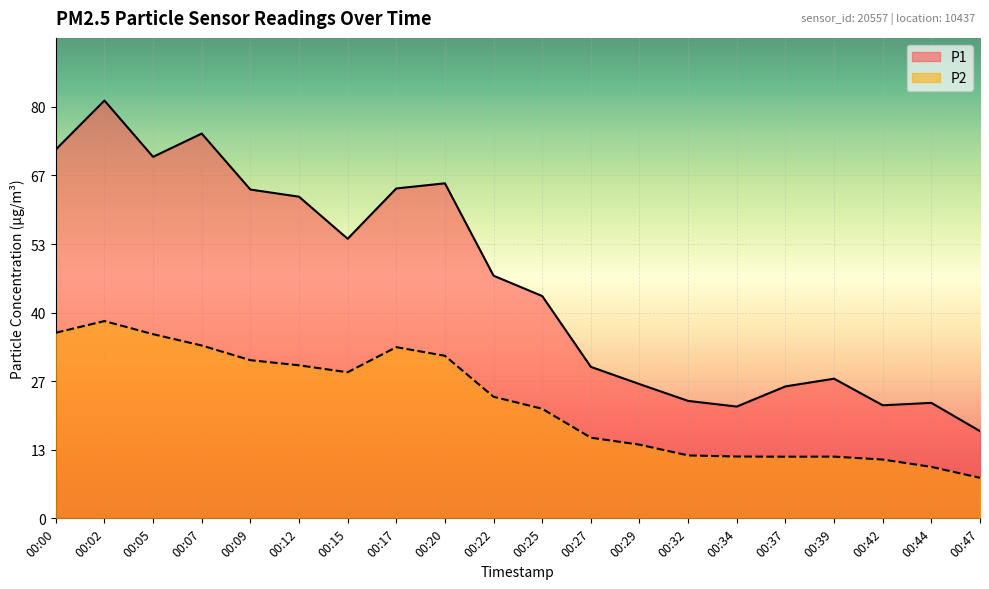

How many data points in P2 are less than 23?

10